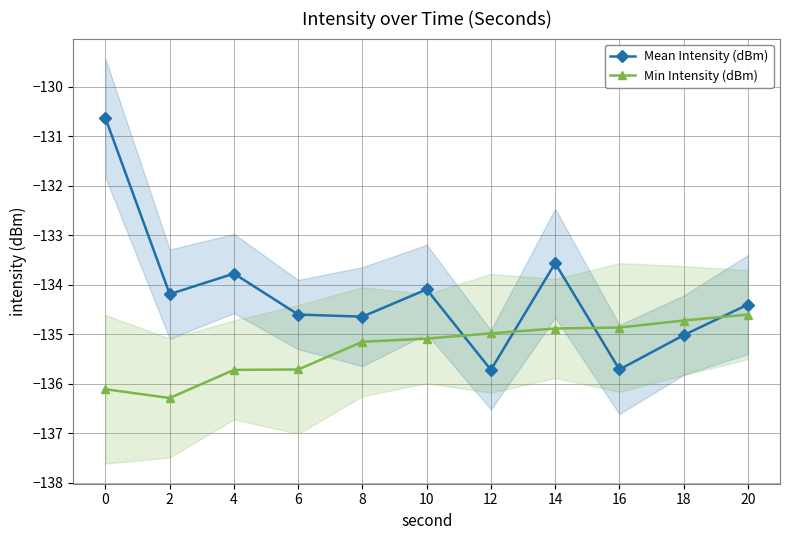

Reading right to left, transcribe all the data shown in this chart.

Mean Intensity (dBm): -134.4	-135.0	-135.7	-133.6	-135.7	-134.1	-134.6	-134.6	-133.8	-134.2	-130.6
Min Intensity (dBm): -134.6	-134.7	-134.9	-134.9	-135.0	-135.1	-135.2	-135.7	-135.7	-136.3	-136.1